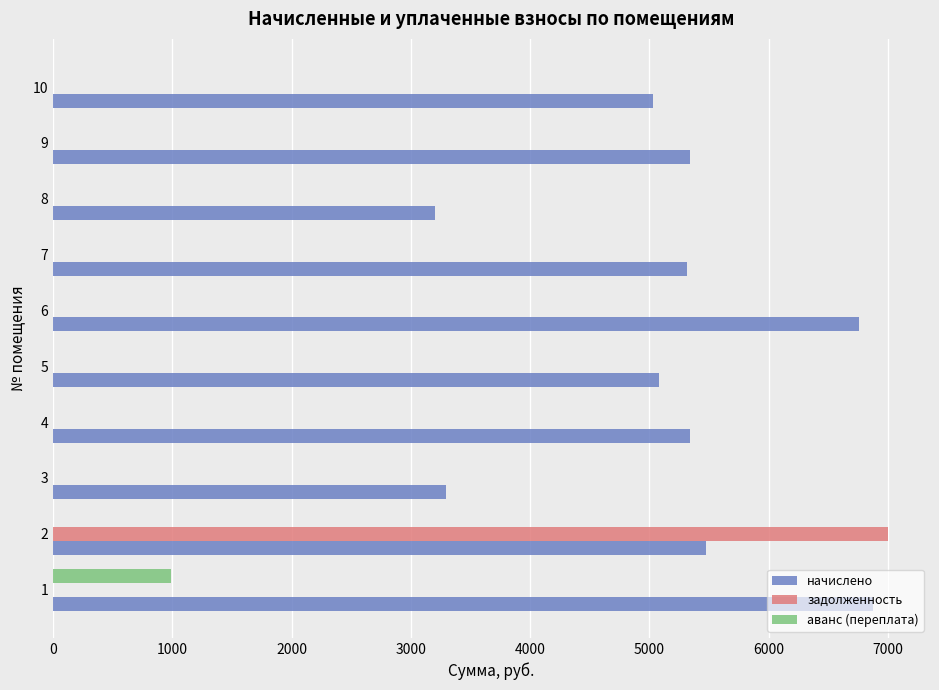

How many values in the начислено series exceed 5340?

5